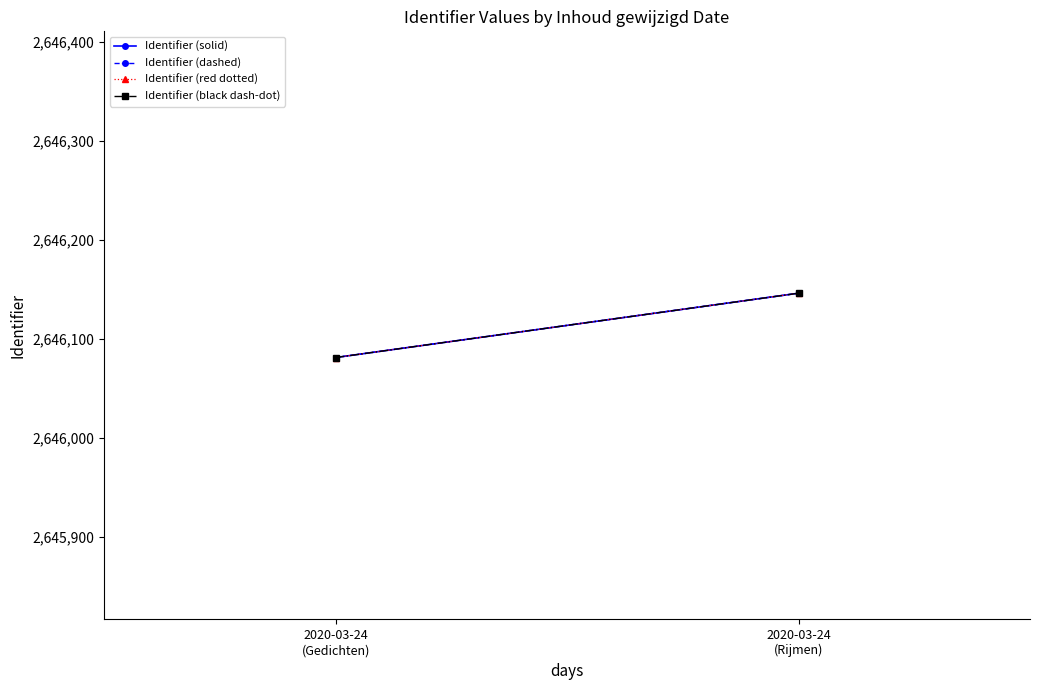

Which category has the lowest value in the Identifier (solid) series?

2020-03-24
(Gedichten)